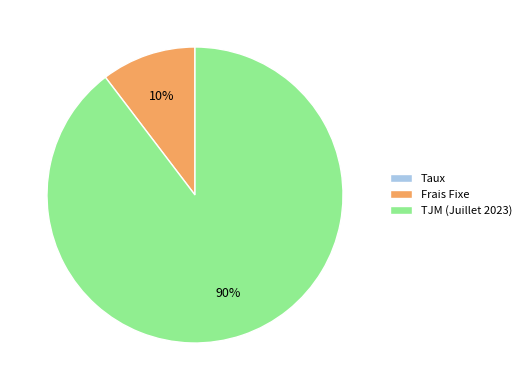

True or false: TJM (Juillet 2023) accounts for 99% of the total.

False